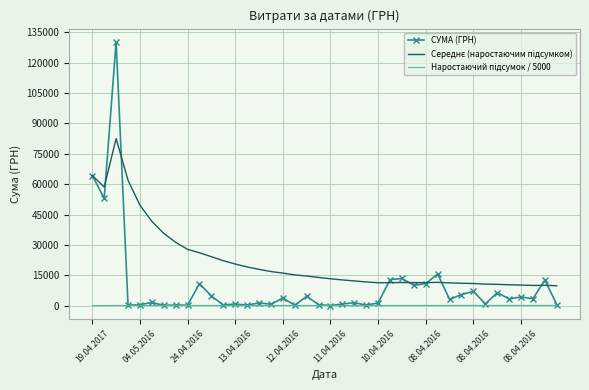

Which series has the largest range (max minus min)?

СУМА (ГРН)